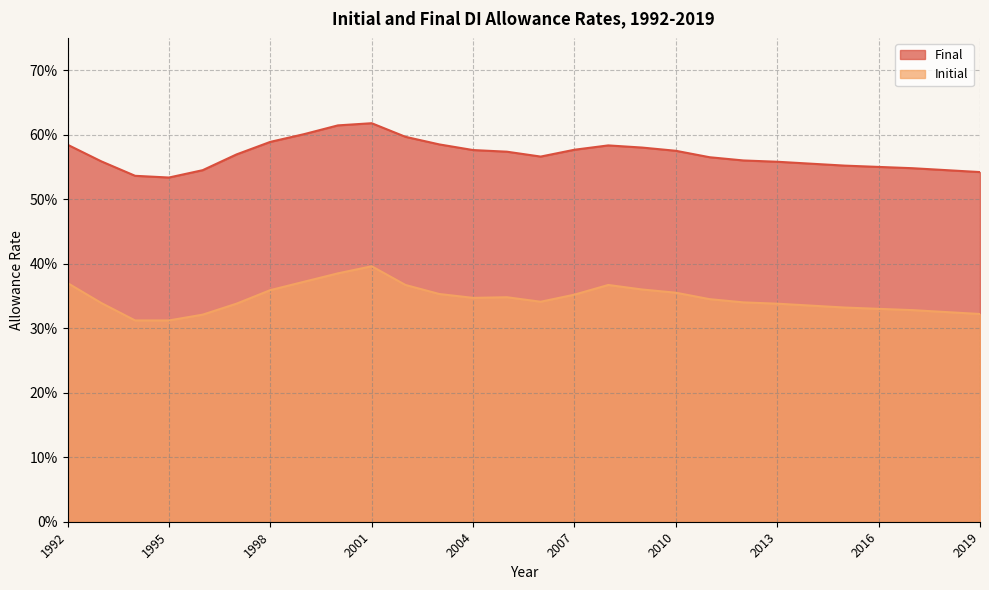

True or false: Final and Initial intersect in this chart.

False